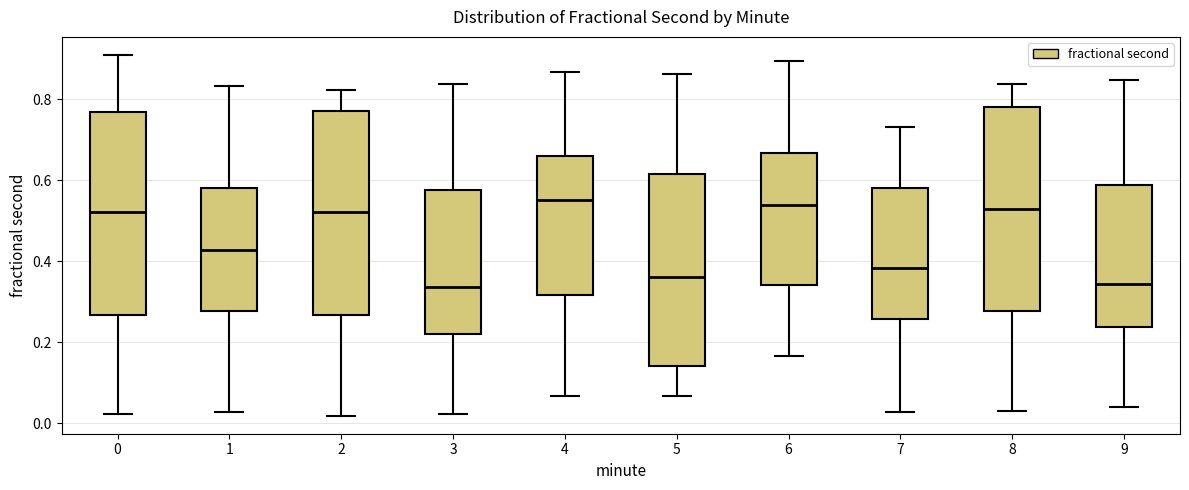

Where is the upper edge of the box at x = 2 on the y-axis? The values are not printed on the chart, so give them approximately, as read against the axis.

0.78